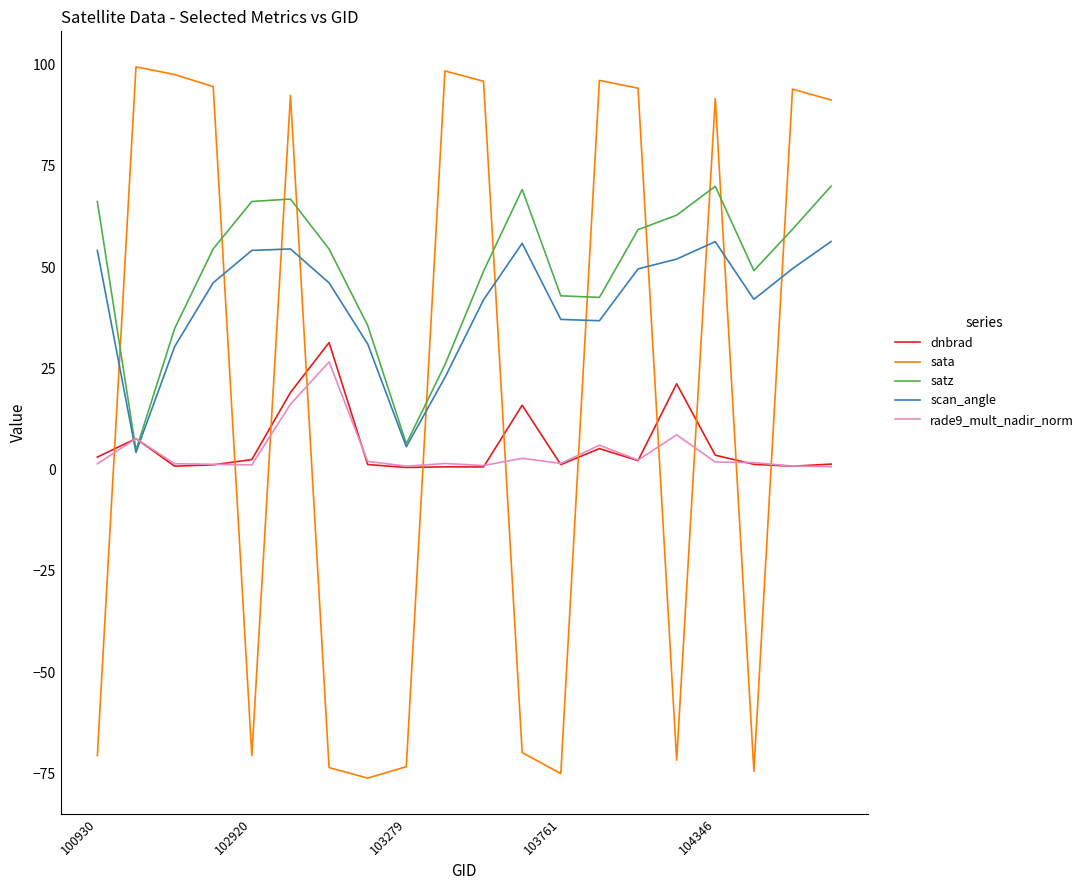

After their last crossing, which series has the higher values: scan_angle or sata?

sata